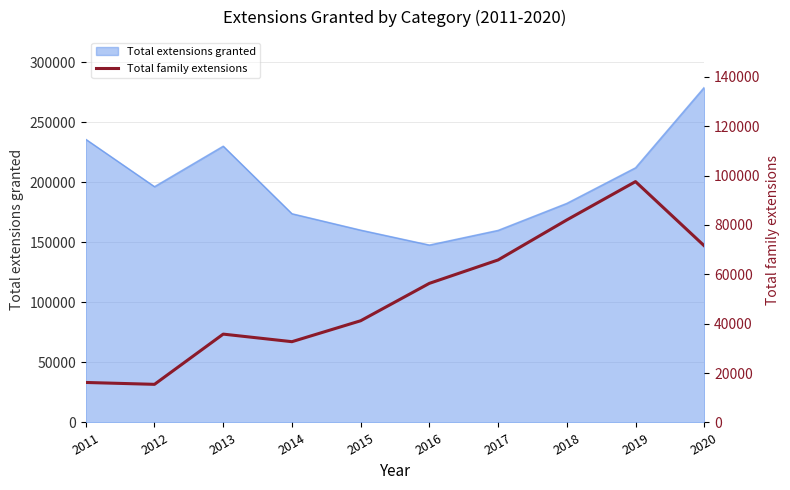

Is it true that the value at 2012 is 10569?

False